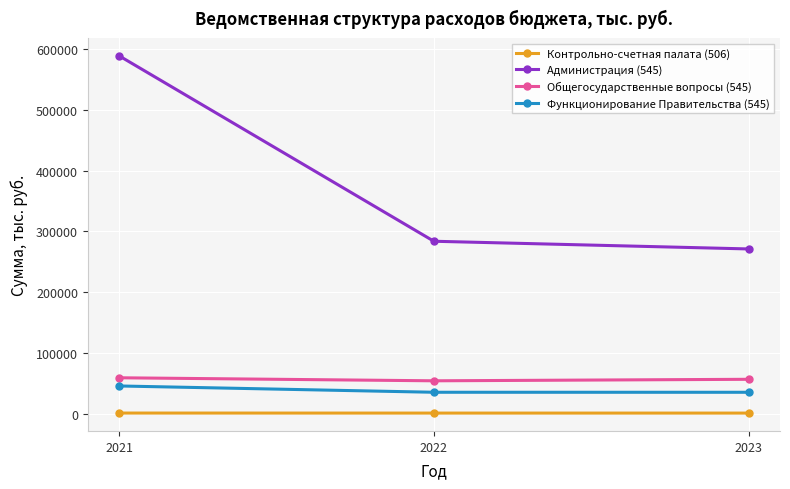

Is the value of Функционирование Правительства (545) at 2022 greater than the value of Общегосударственные вопросы (545) at 2021?

No